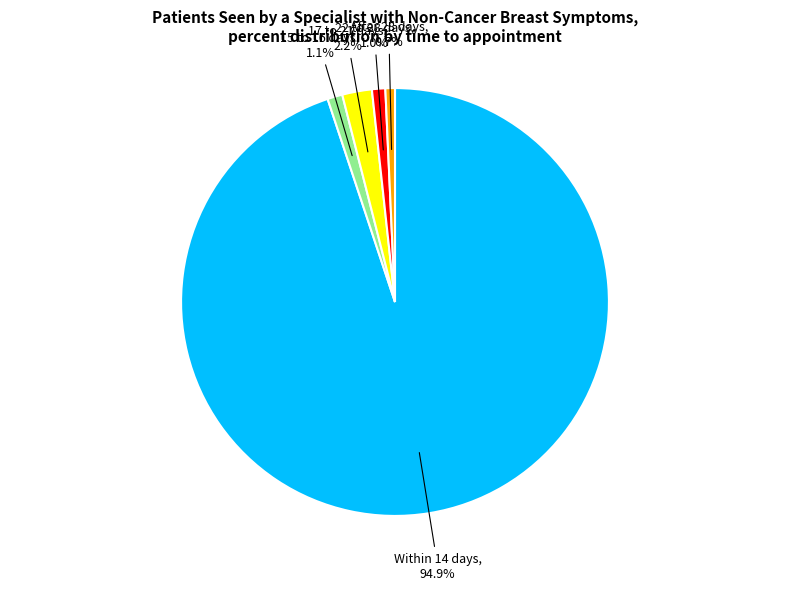

Which has a higher value, 22 to 28 days or 17 to 21 days?

17 to 21 days